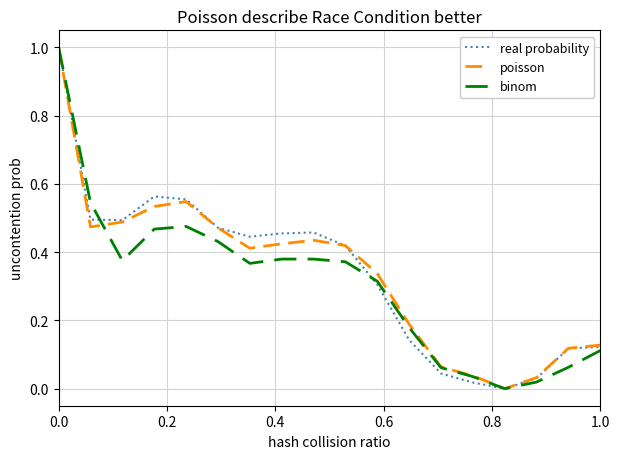

What is the maximum value shown in the chart?

1.0